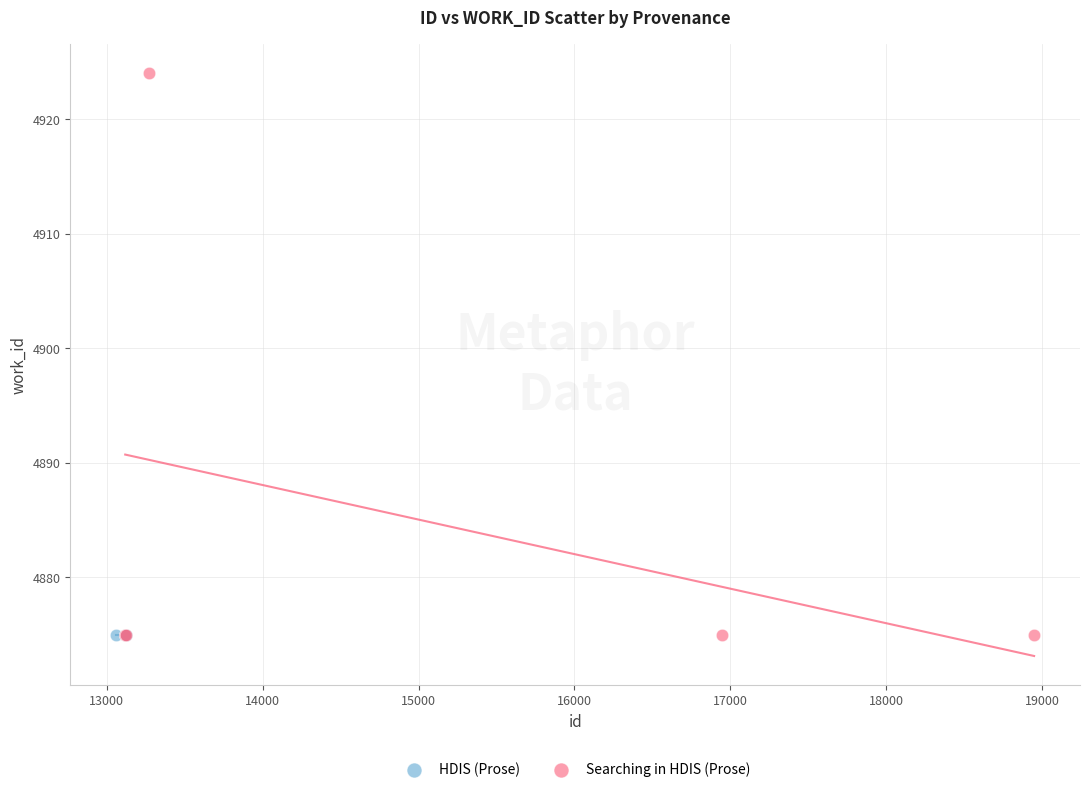

What are all the series names shown in the legend?

HDIS (Prose), Searching in HDIS (Prose)